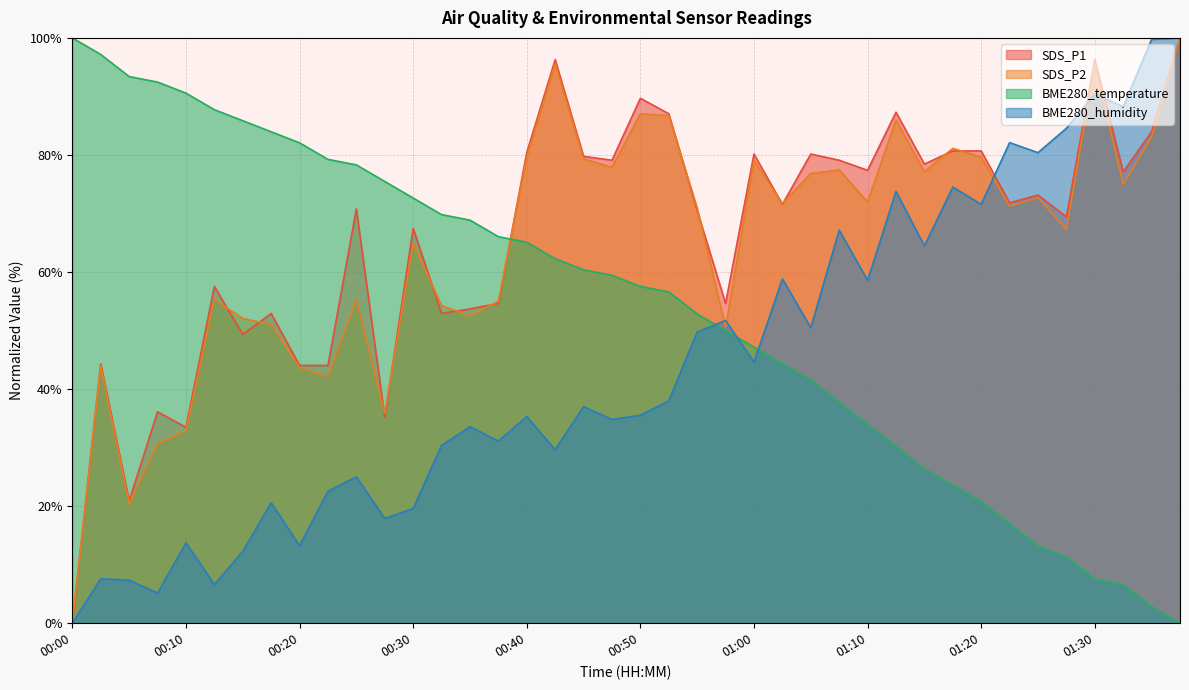

What is the difference between the second highest and minimum values in the SDS_P1 series?

96.3